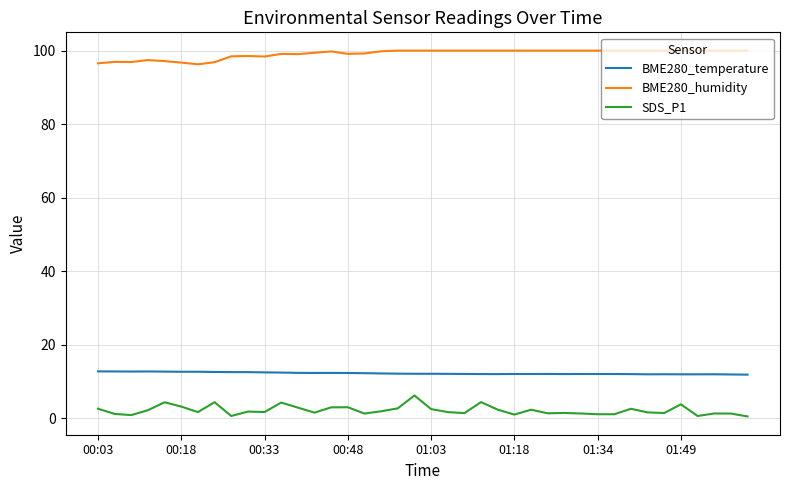

Which series has the largest total across all categories?

BME280_humidity